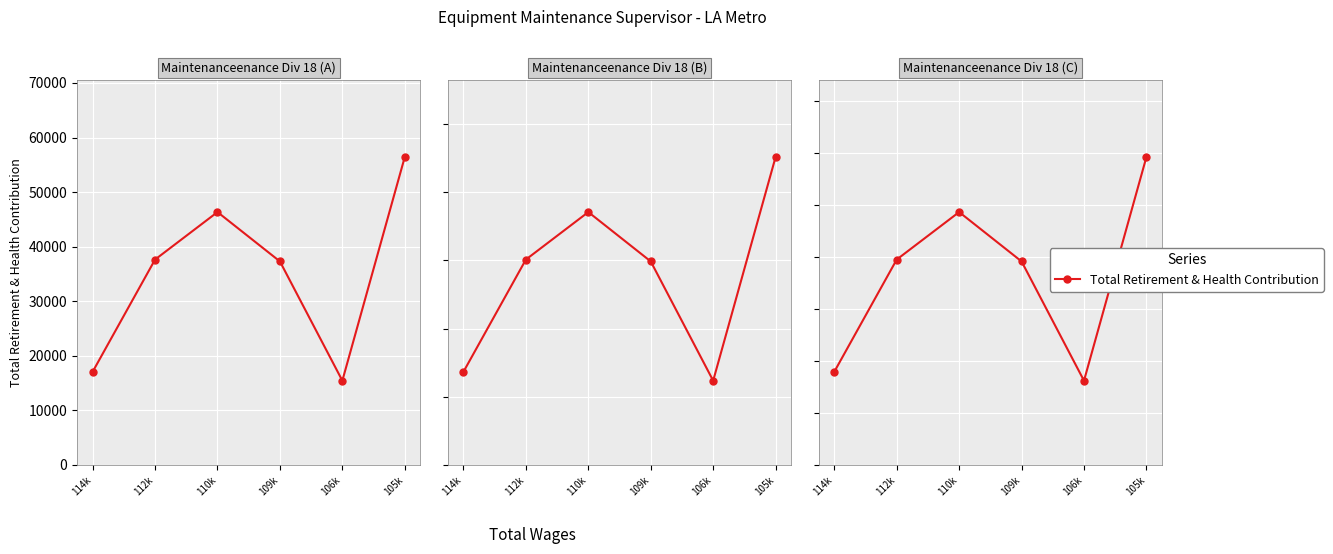

List the labels in order of value, largest first.

105k, 110k, 112k, 109k, 114k, 106k